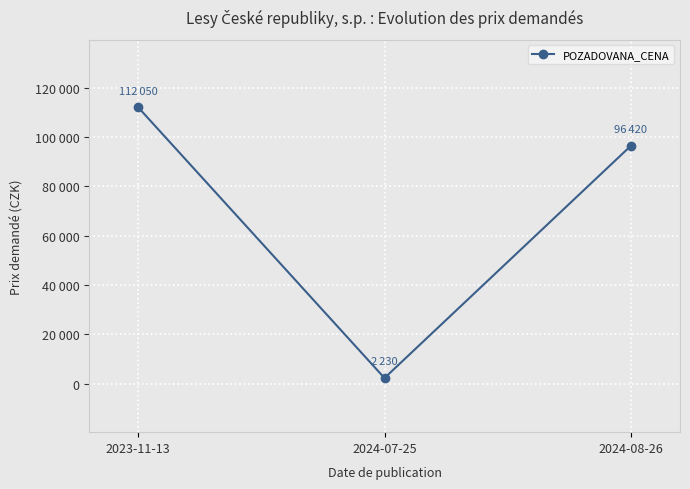

What is the minimum value shown in the chart?

2230